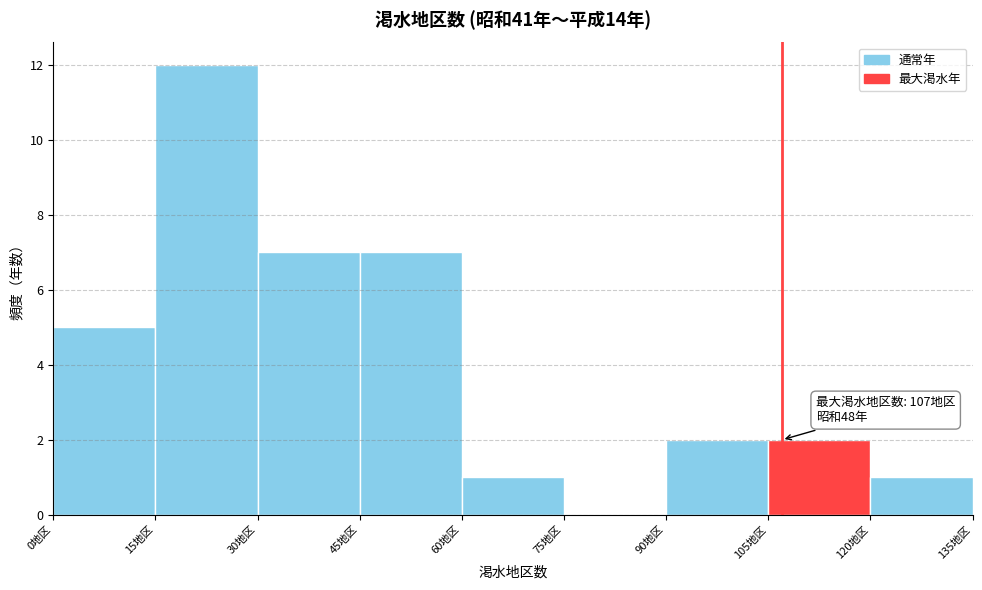

Over which range of the x-axis is the bar tallest?

15 to 30